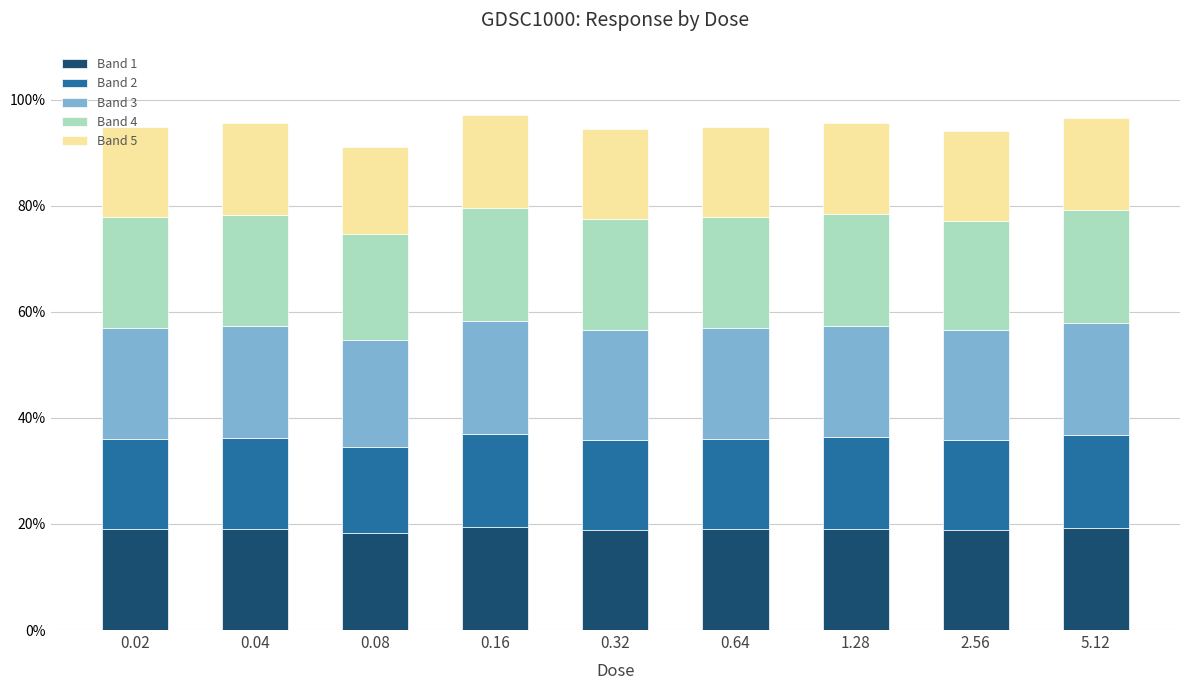

How many distinct data groups are displayed?

5